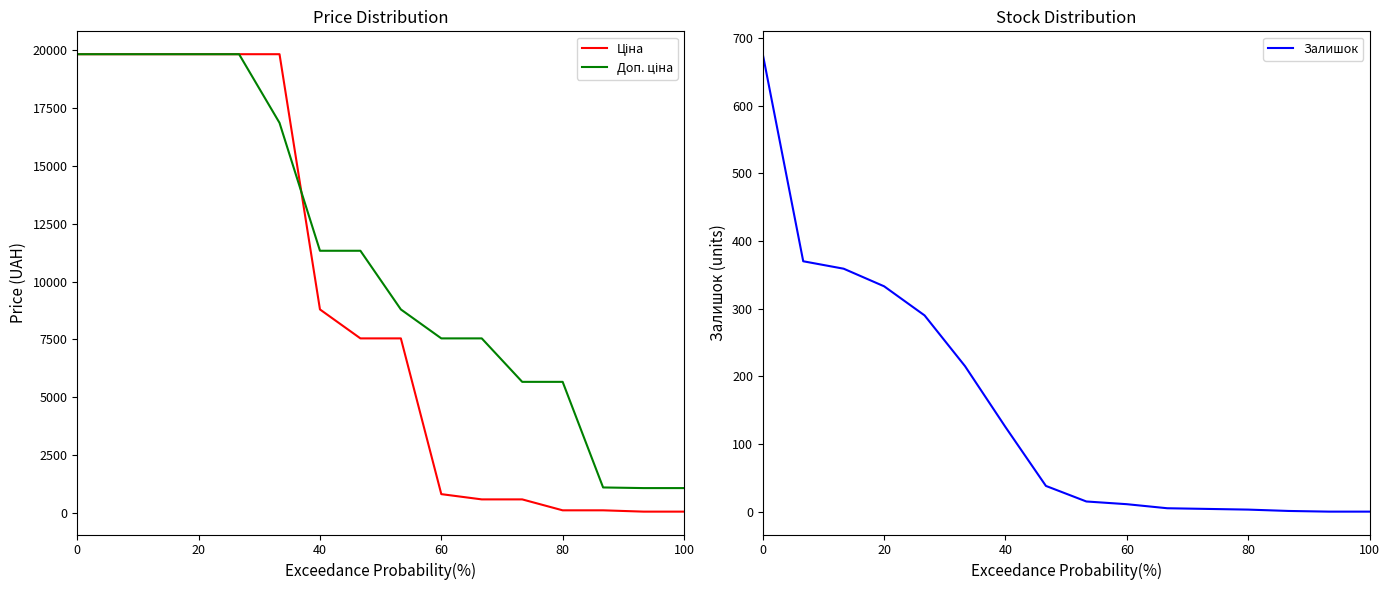

What is the sum of all Доп. ціна values?

177160.6